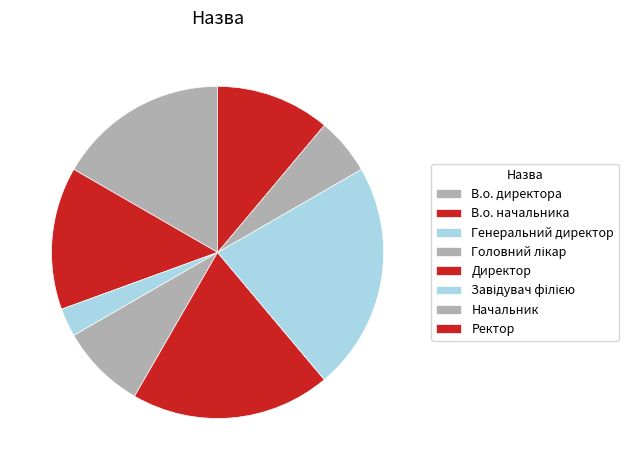

How many segments does this pie chart have?

8